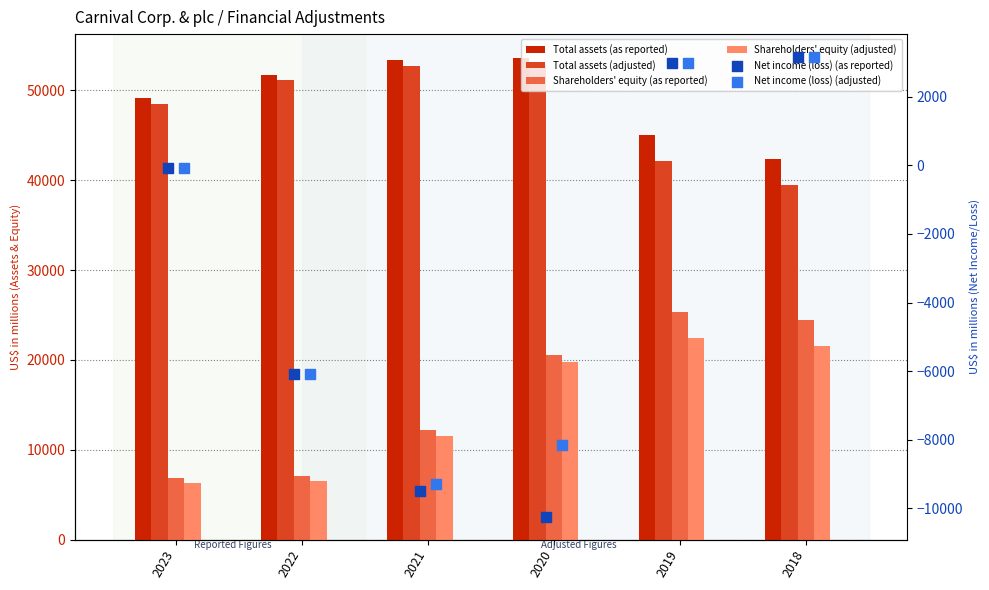

Which series reaches the minimum Y coordinate?

Net income (loss) (as reported)